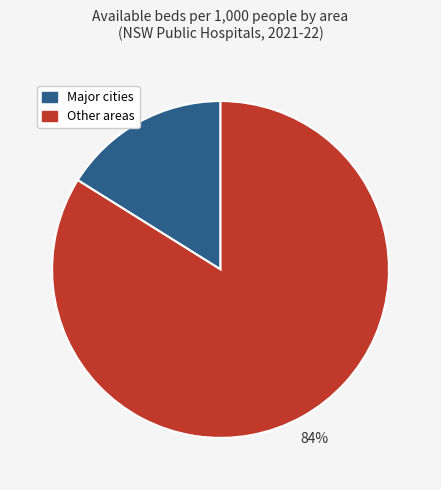

To the nearest percent, what is the difference between the largest and smallest slice percentages?

68%